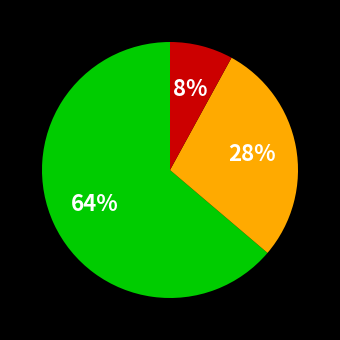

Does any single category account for the majority?

Yes